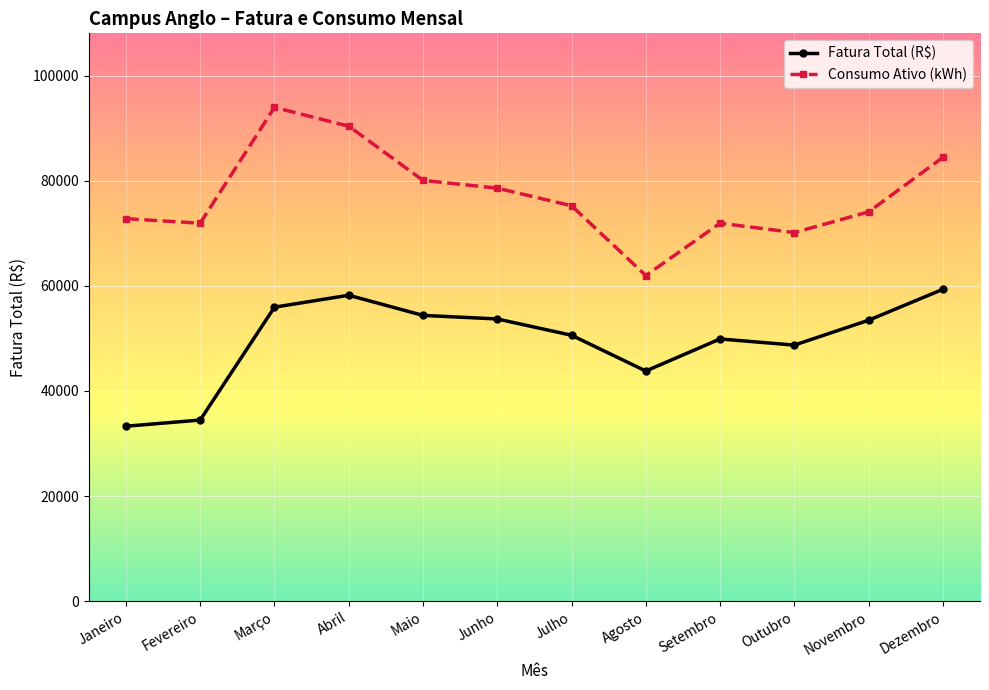

What is the label of the 2nd point from the right?

Novembro